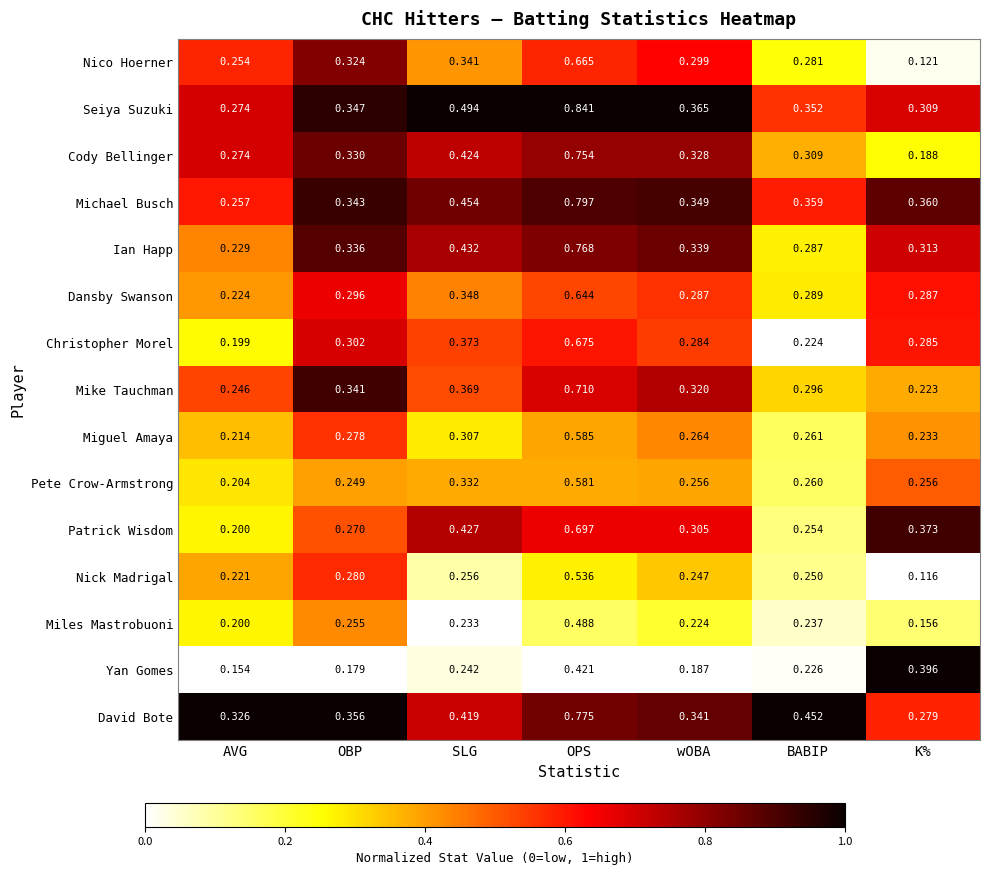

At which label is Patrick Wisdom closest to 0?

AVG